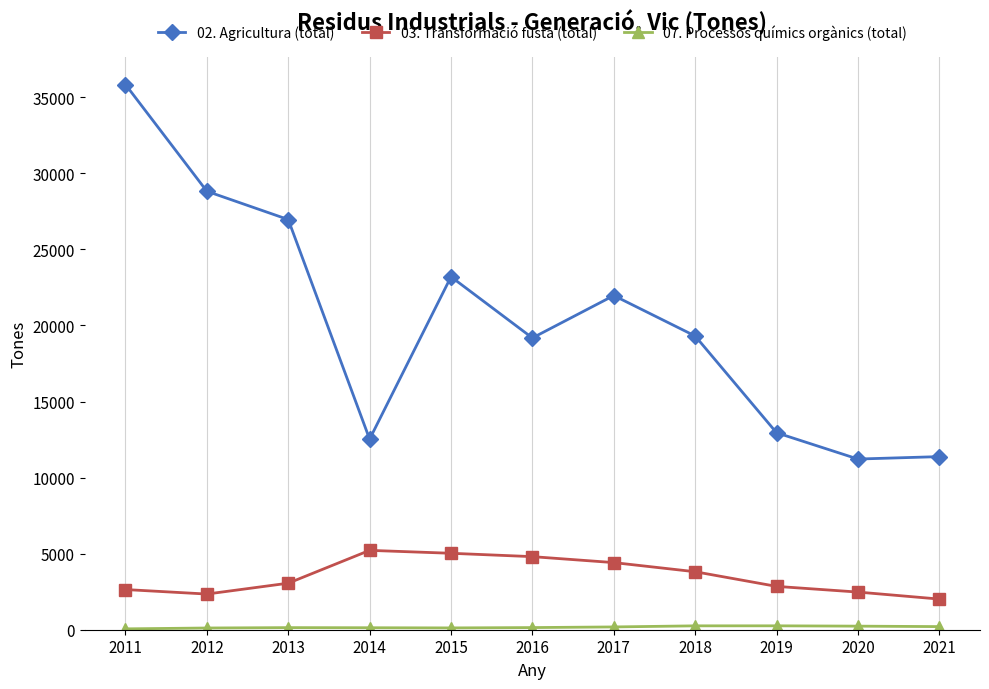

Which series has the largest range (max minus min)?

02. Agricultura (total)